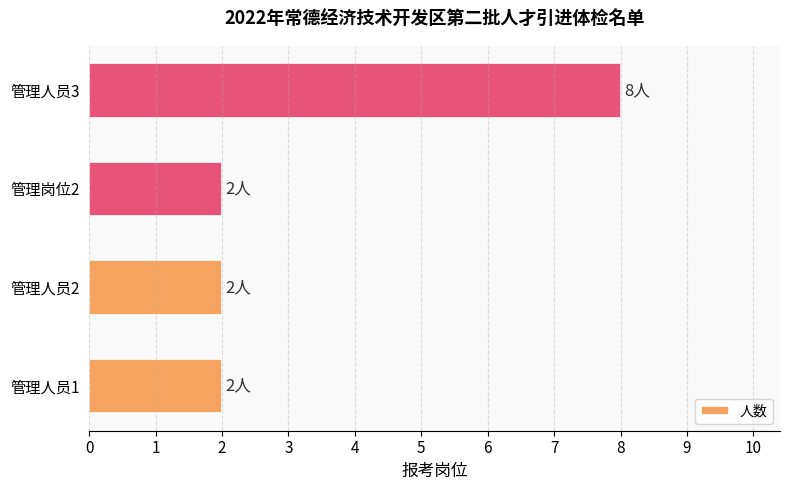

Reading top to bottom, list all the values displayed in this chart.

管理人员3=8	管理岗位2=2	管理人员2=2	管理人员1=2